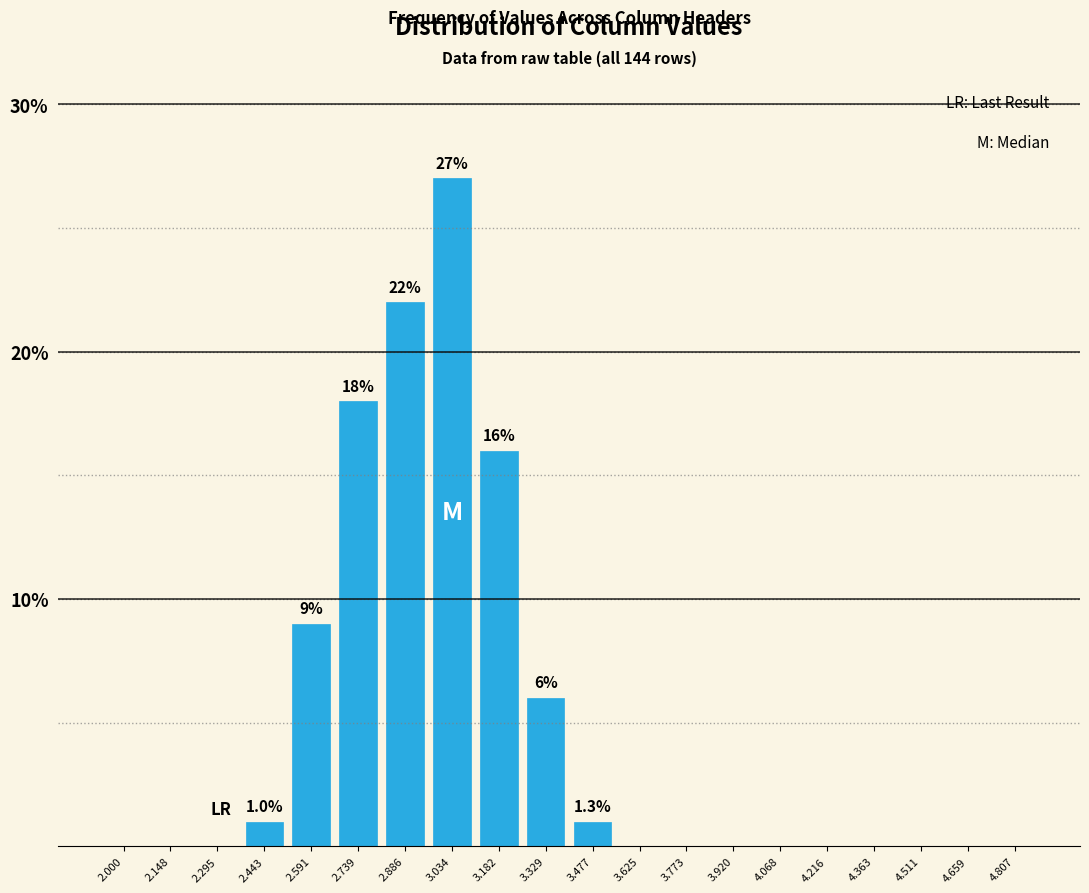

Reading right to left, transcribe all the data shown in this chart.

4.807=0	4.659=0	4.511=0	4.363=0	4.216=0	4.068=0	3.920=0	3.773=0	3.625=0	3.477=1	3.329=6	3.182=16	3.034=27	2.886=22	2.739=18	2.591=9	2.443=1	2.295=0	2.148=0	2.000=0